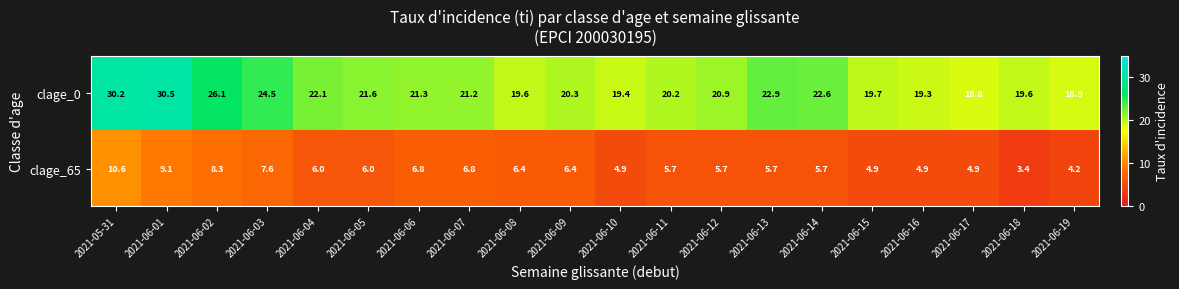

What is the difference between the maximum and second lowest values in the clage_65 series?

6.4